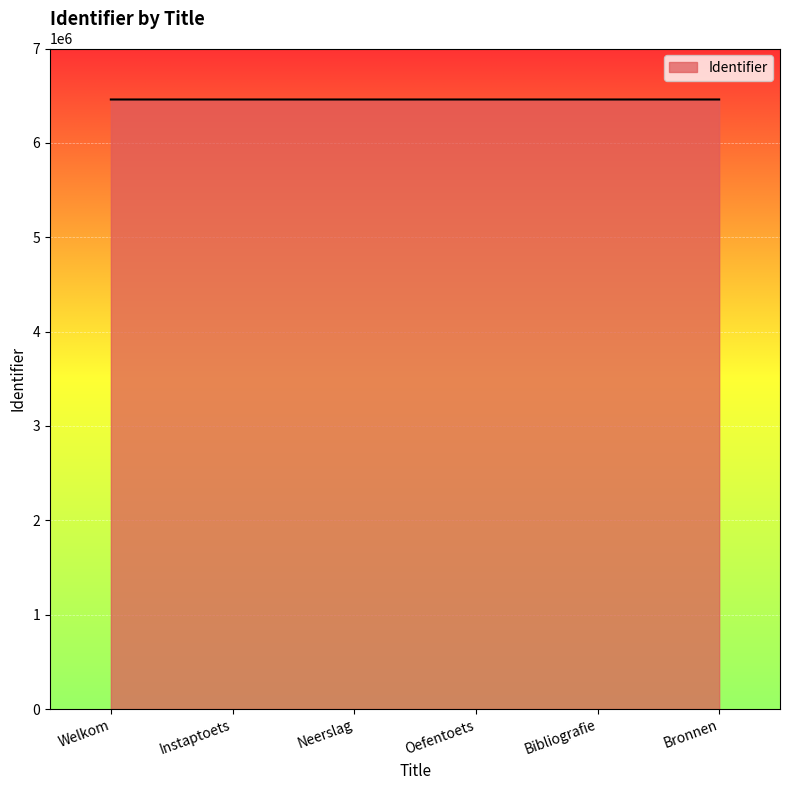

Approximately how many times larger is the value at Oefentoets compared to Neerslag?

1.0